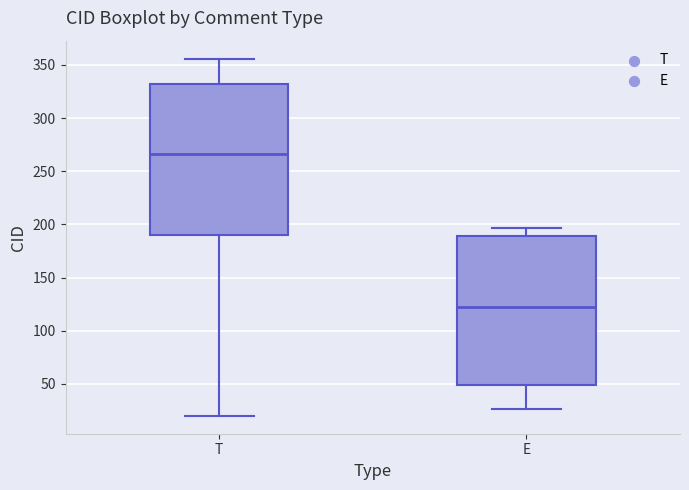

Which box's median line is the highest?

T